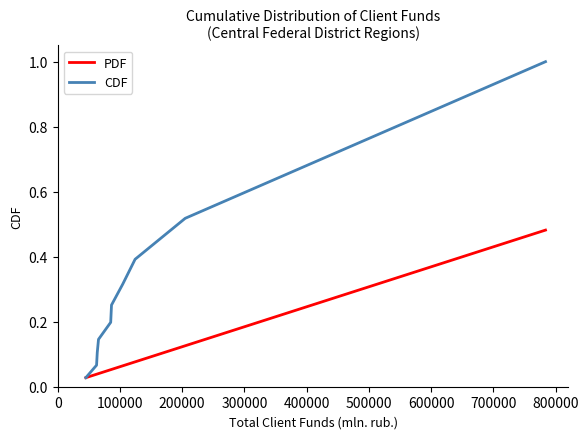

What is the maximum value for CDF?

1.0